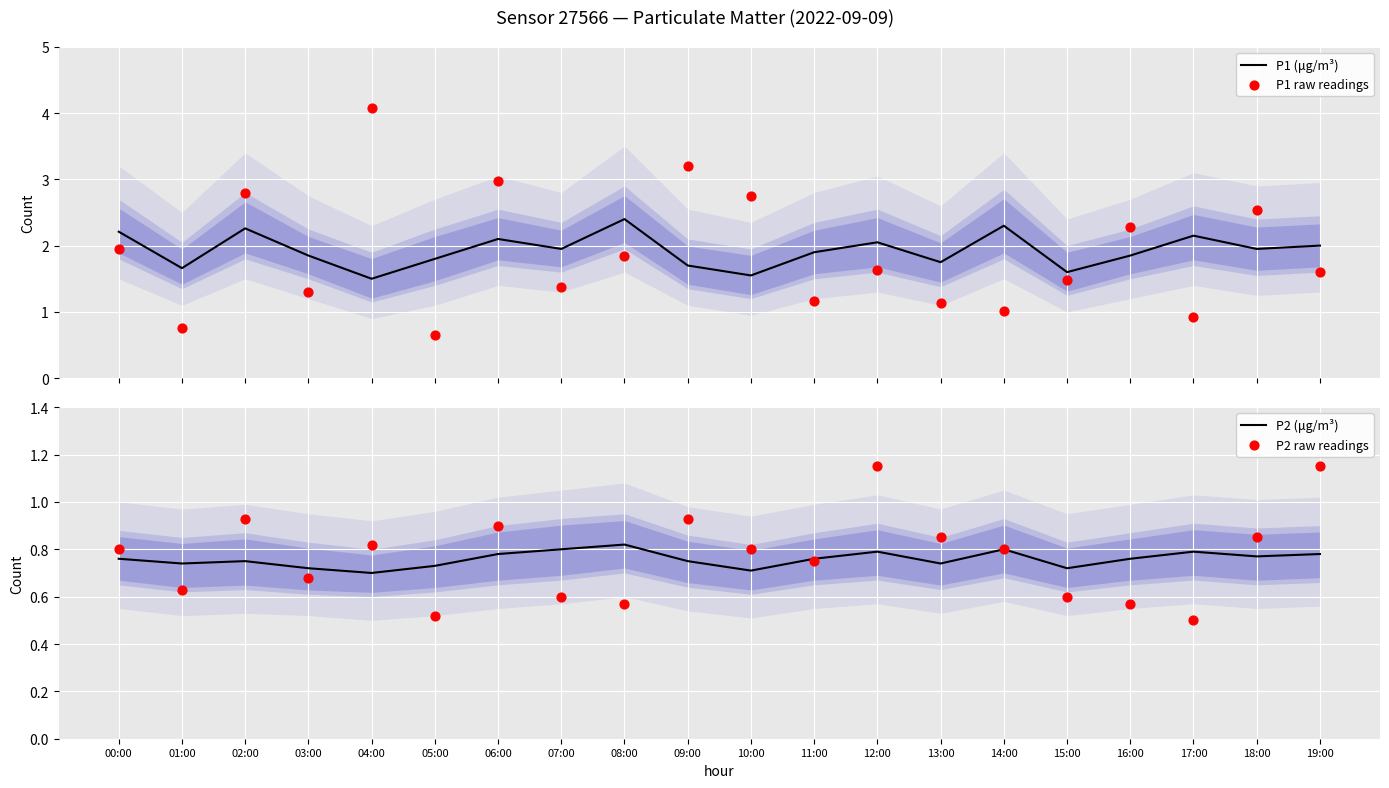

Is the value of P2 raw readings at 04:00 greater than the value of P2 (μg/m³) at 15:00?

Yes